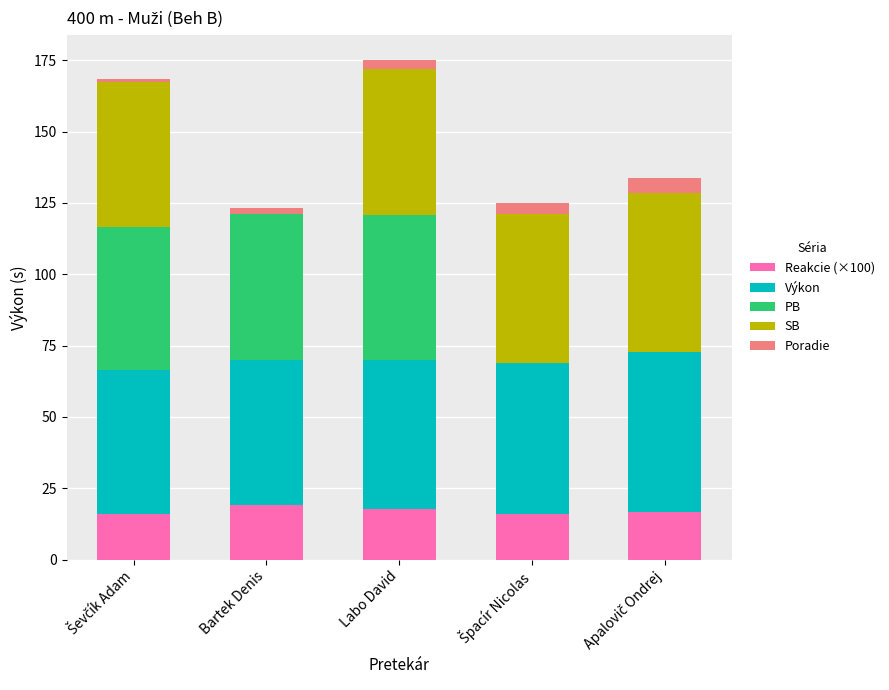

What is the maximum value for Reakcie (×100)?

19.2